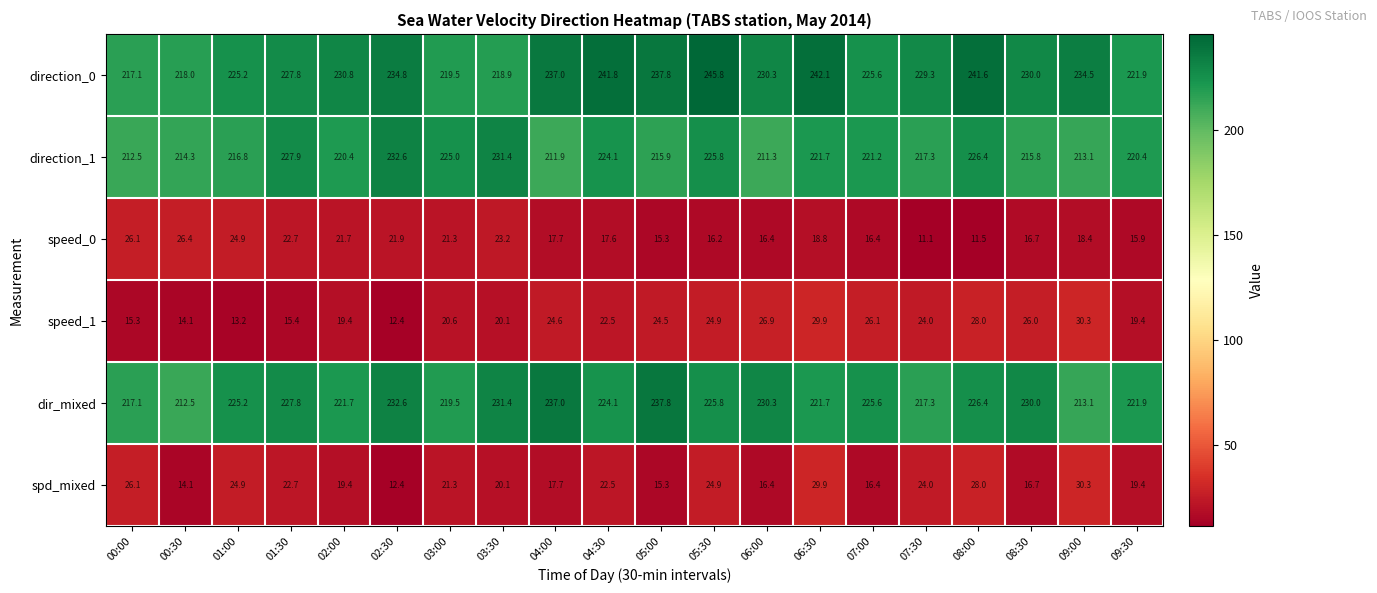

Between 03:00 and 06:00, which series saw the biggest shift?

direction_1